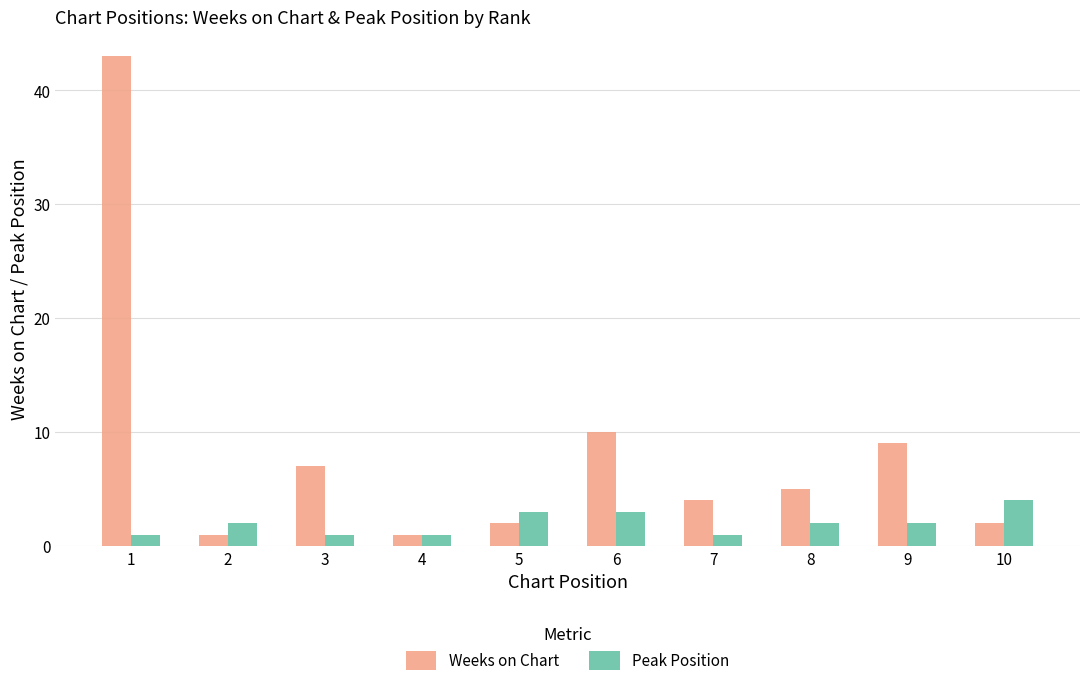

What is the value of the Weeks on Chart bar at the 5th from the left?

2